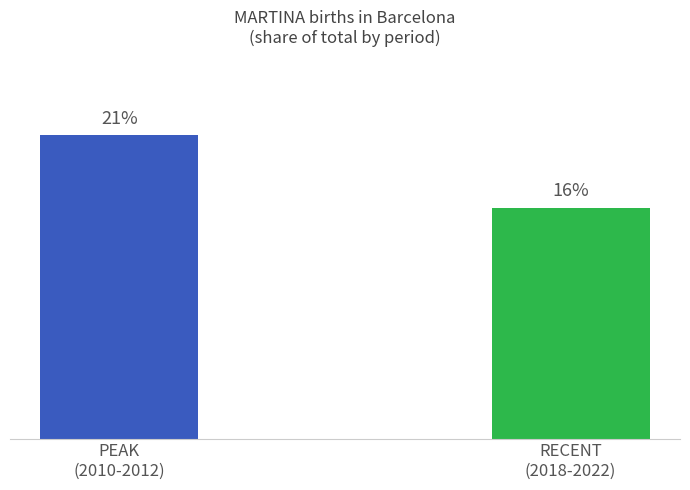

Are the bars horizontal?

No